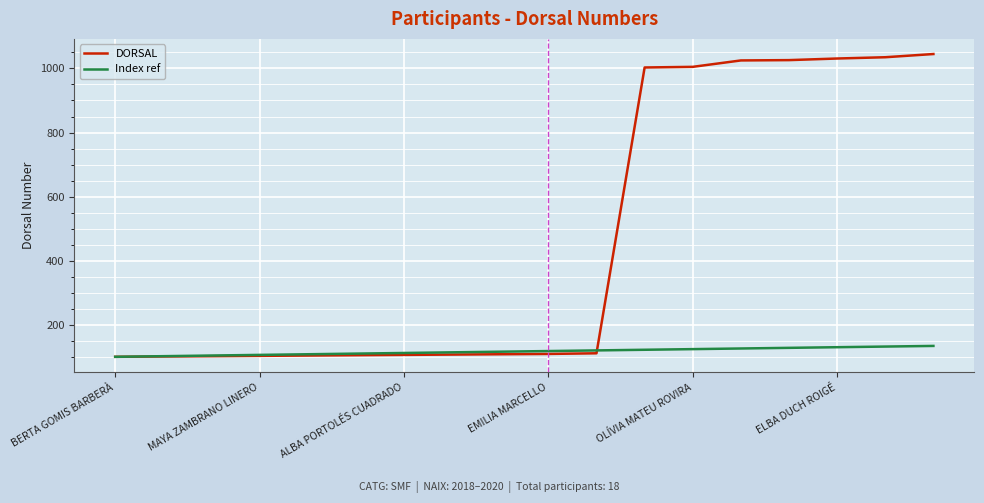

True or false: Index ref and DORSAL intersect in this chart.

True